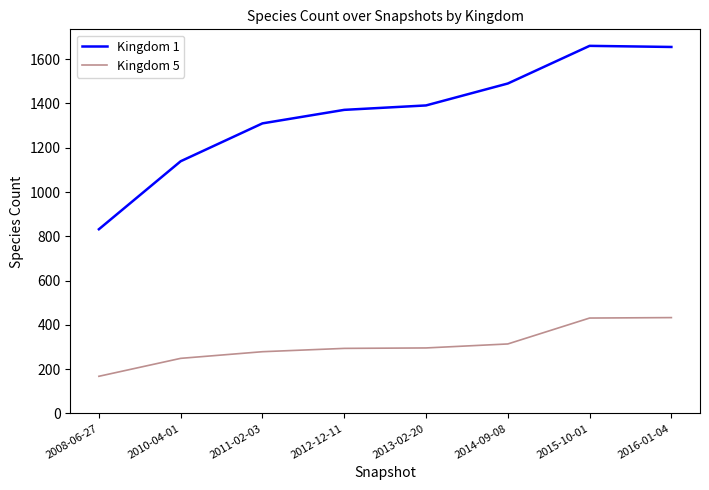

Does the chart have visible grid lines?

No